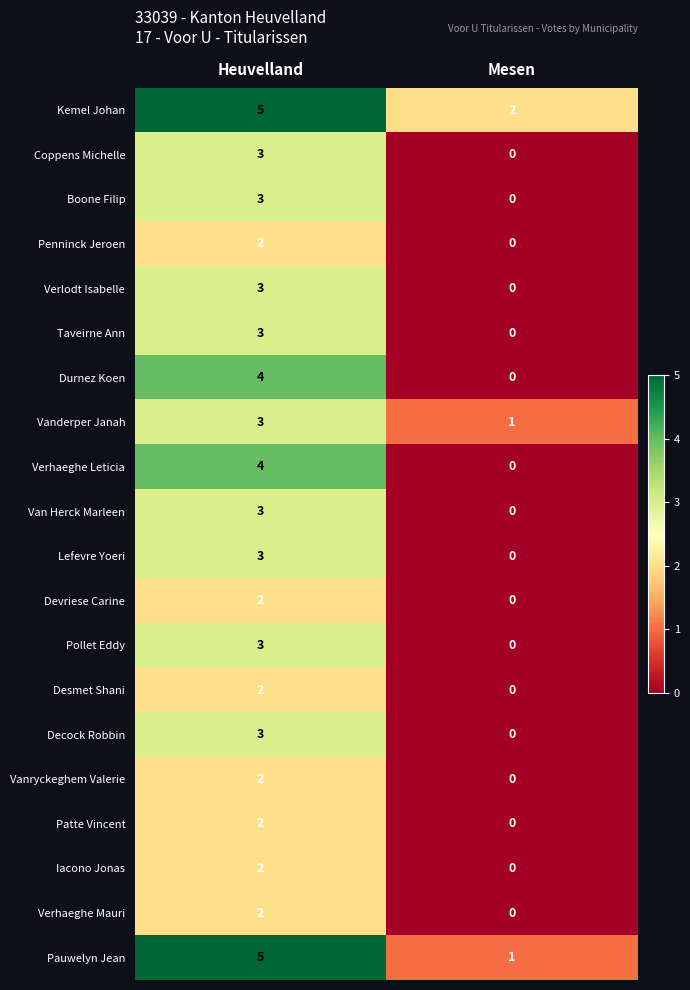

What is the sum of all Lefevre Yoeri values?

3